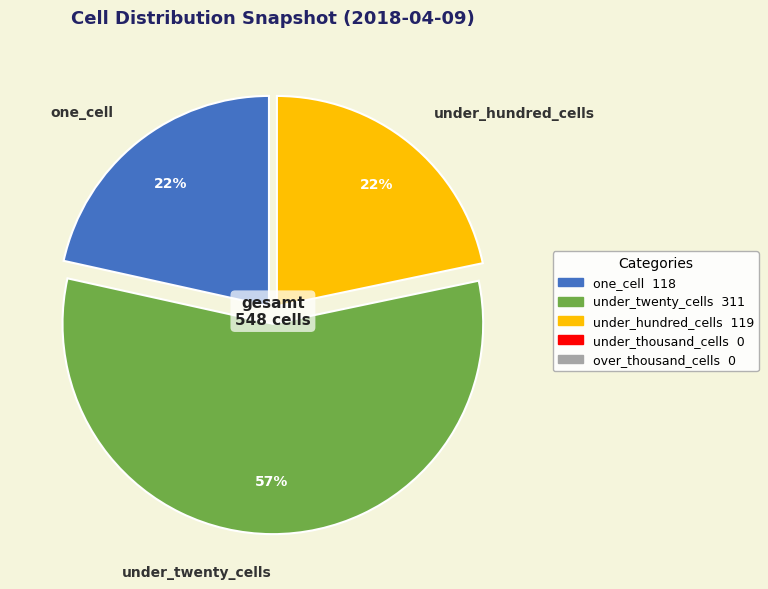

Count the number of slices in the pie.

3